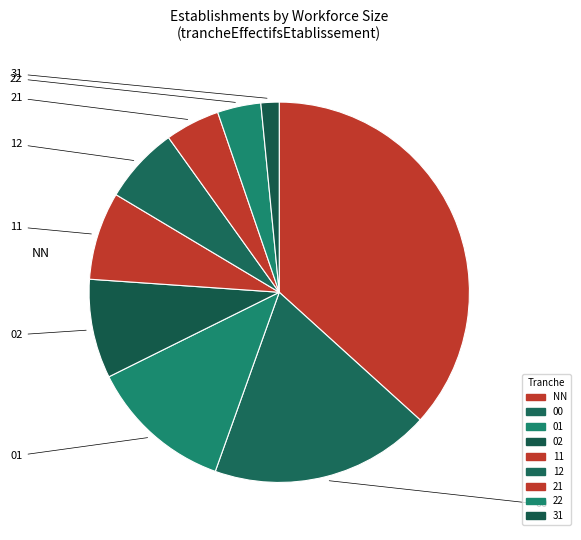

To the nearest percent, what portion does NN represent?

37%